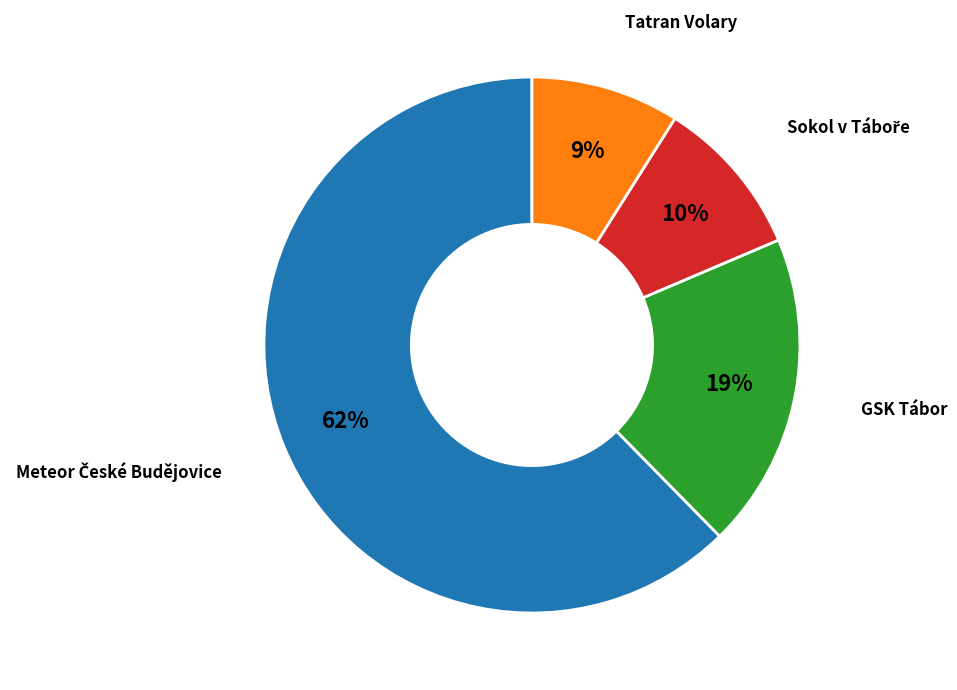

Which slice is the smallest?

Tatran Volary